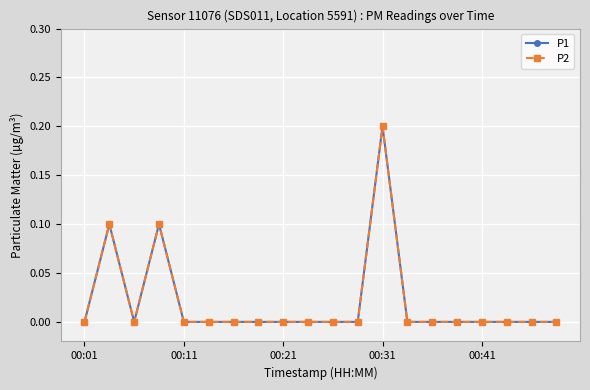

At which label is P2 closest to 0?

00:01